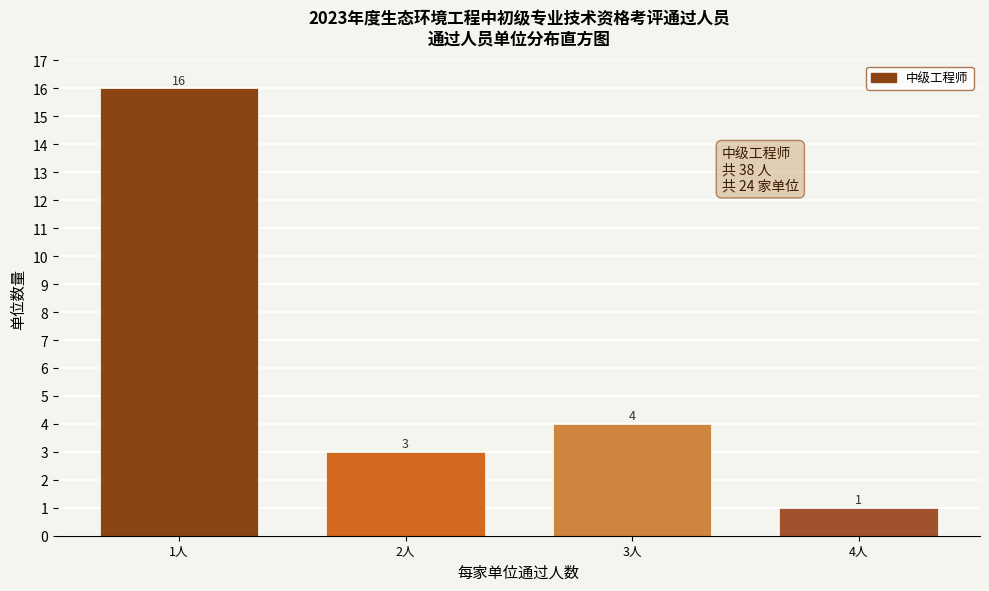

Reading left to right, list all the values displayed in this chart.

16	3	4	1